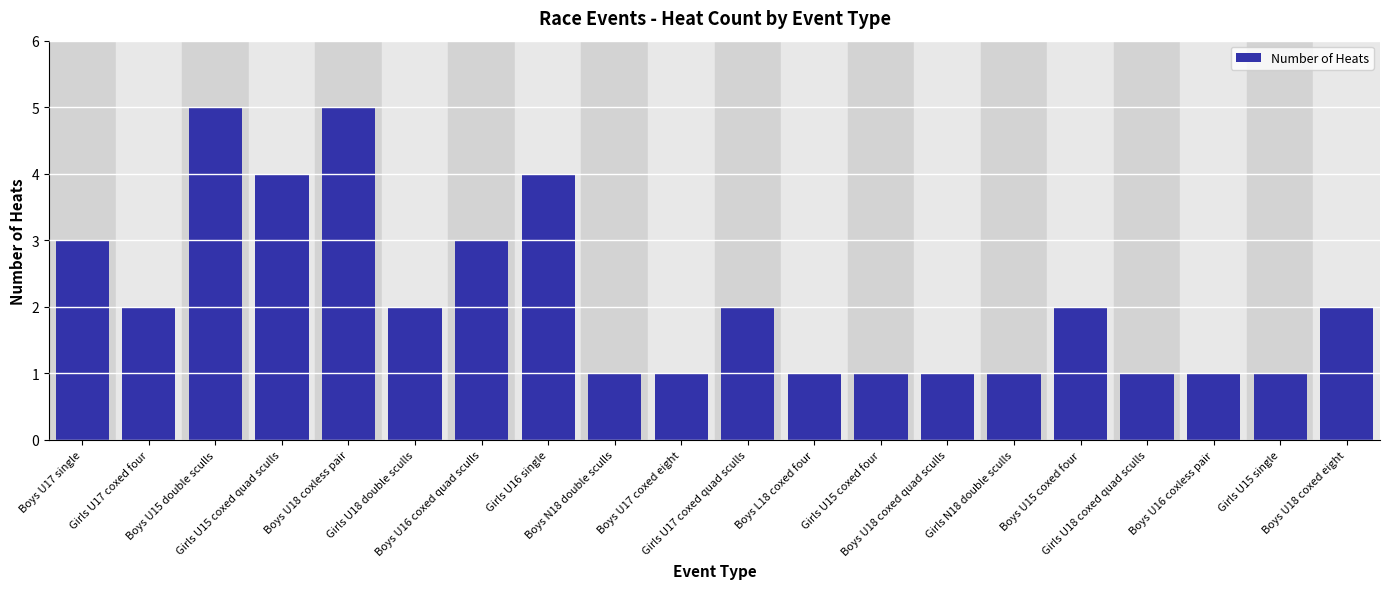

What is the maximum value shown in the chart?

5